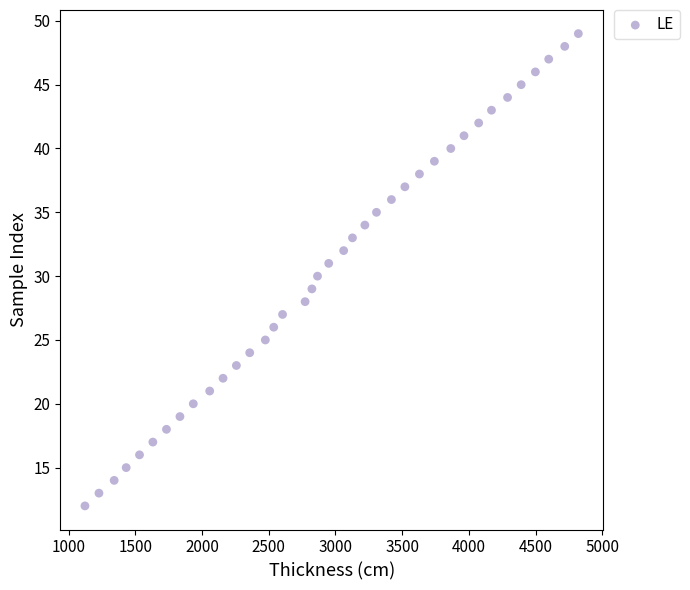

What is the range of Y values (max minus min)?

37